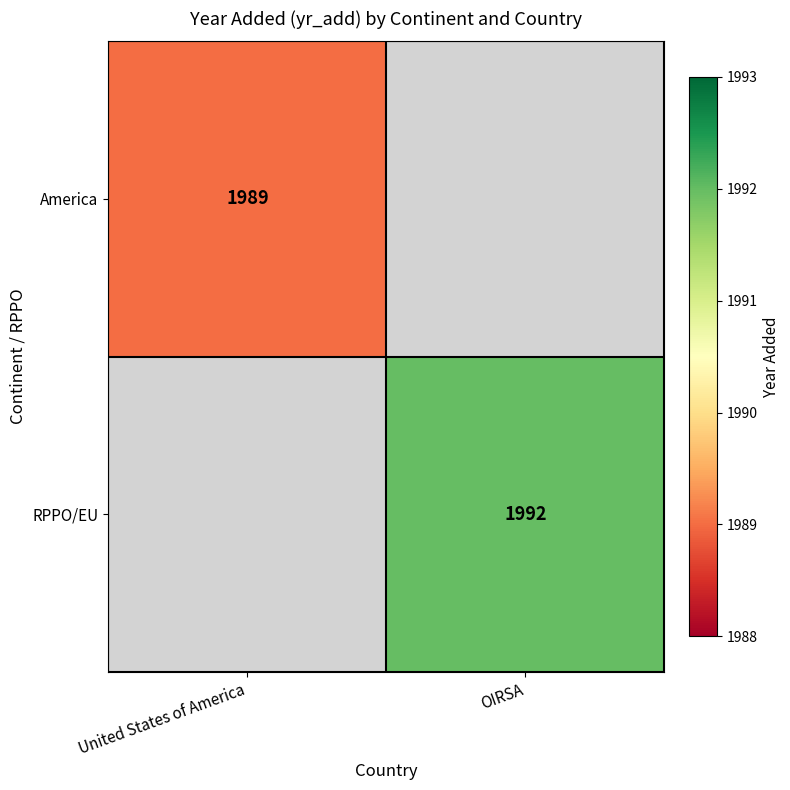

Is it true that RPPO/EU equals 1084.1 at OIRSA?

False